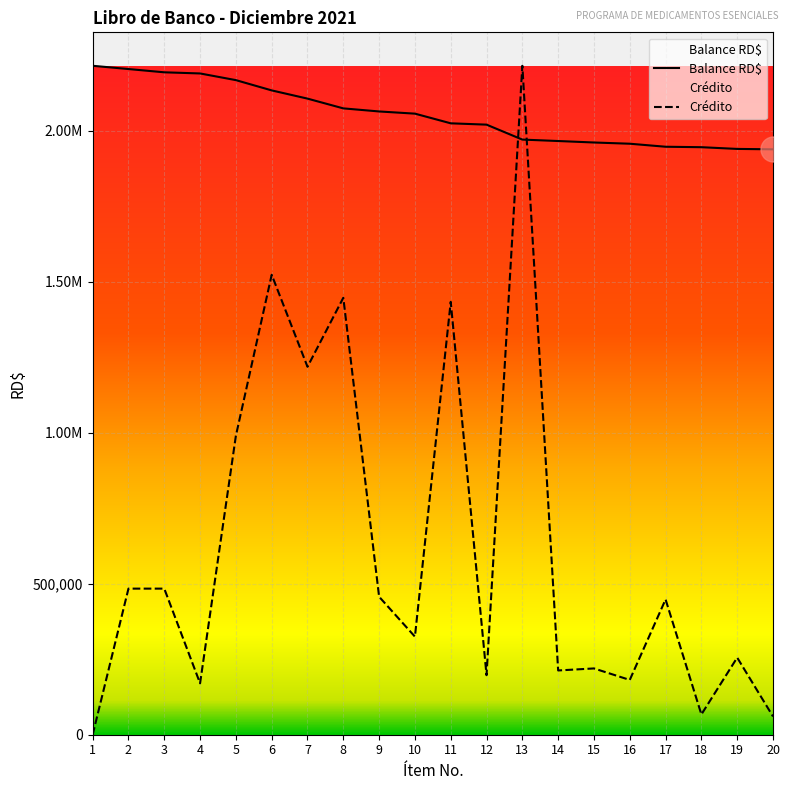

Read the Balance RD$ value at 20.

1937773.1